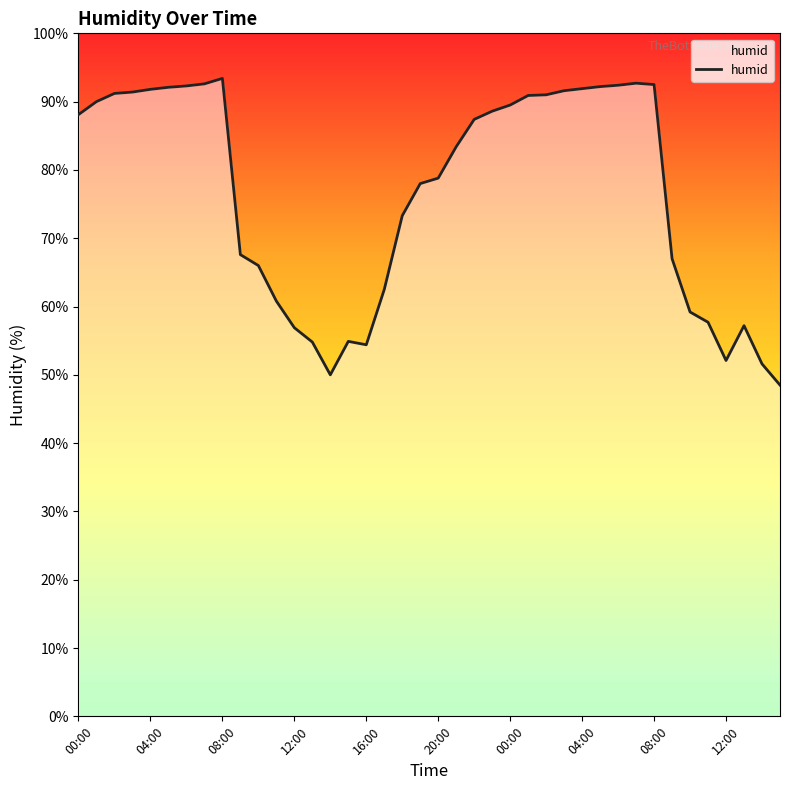

Count the number of data series in this chart.

1